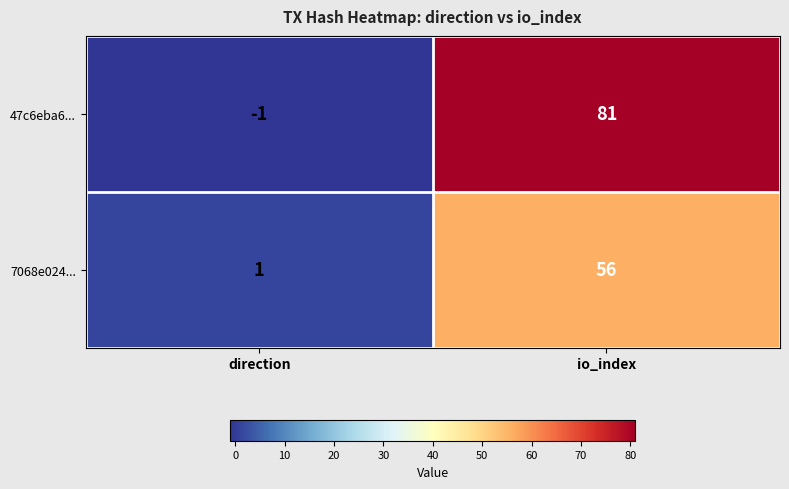

Which series has the largest total across all categories?

47c6eba6...